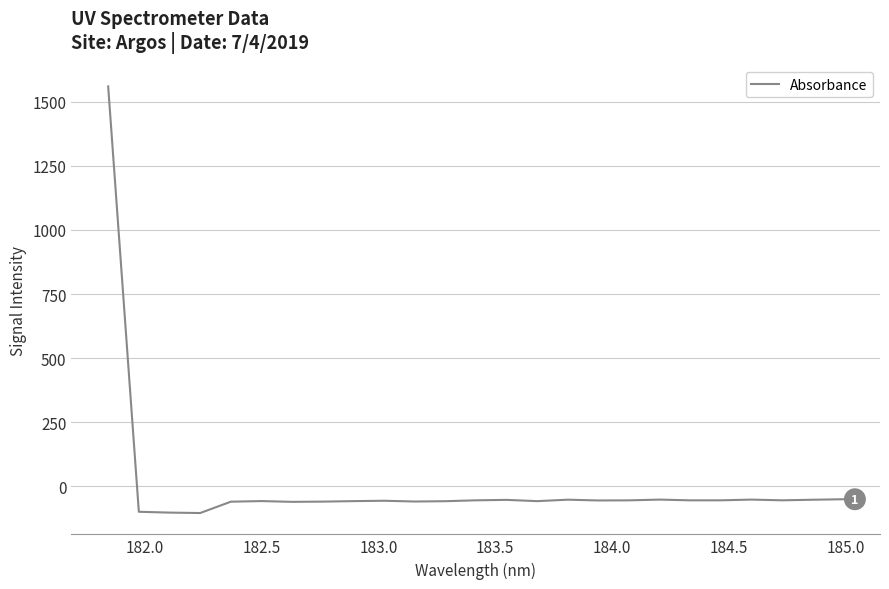

What is the maximum value shown in the chart?

1559.8